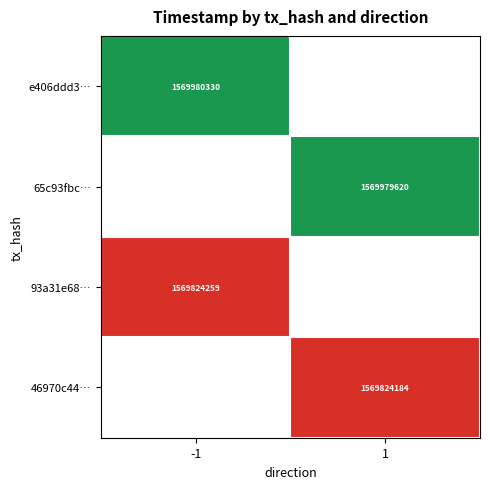

What is the spread (max minus min) of values at -1?

156071.0